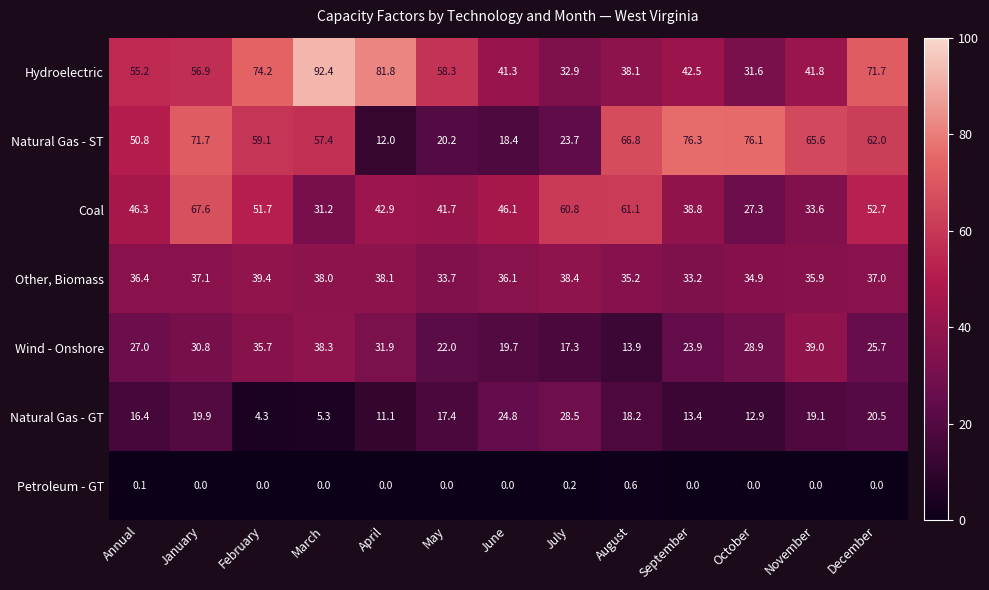

At how many categories does at least one series exceed 43?

13